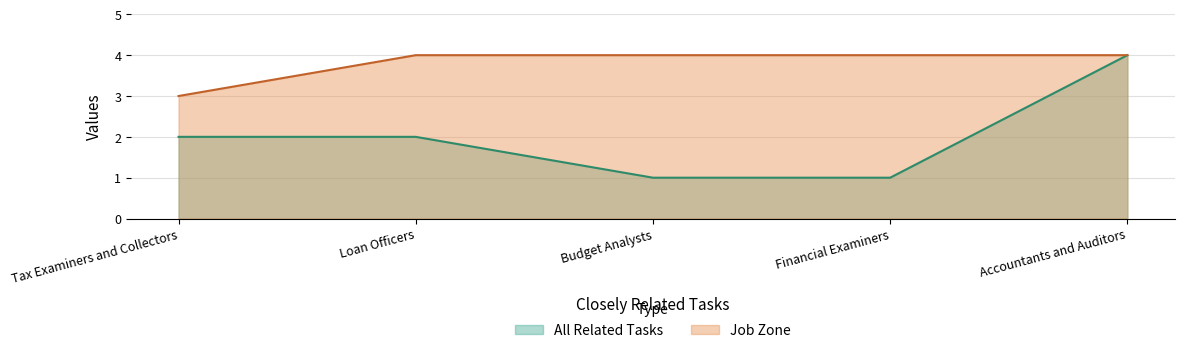

What is the difference between the second highest and minimum values in the All Related Tasks series?

1